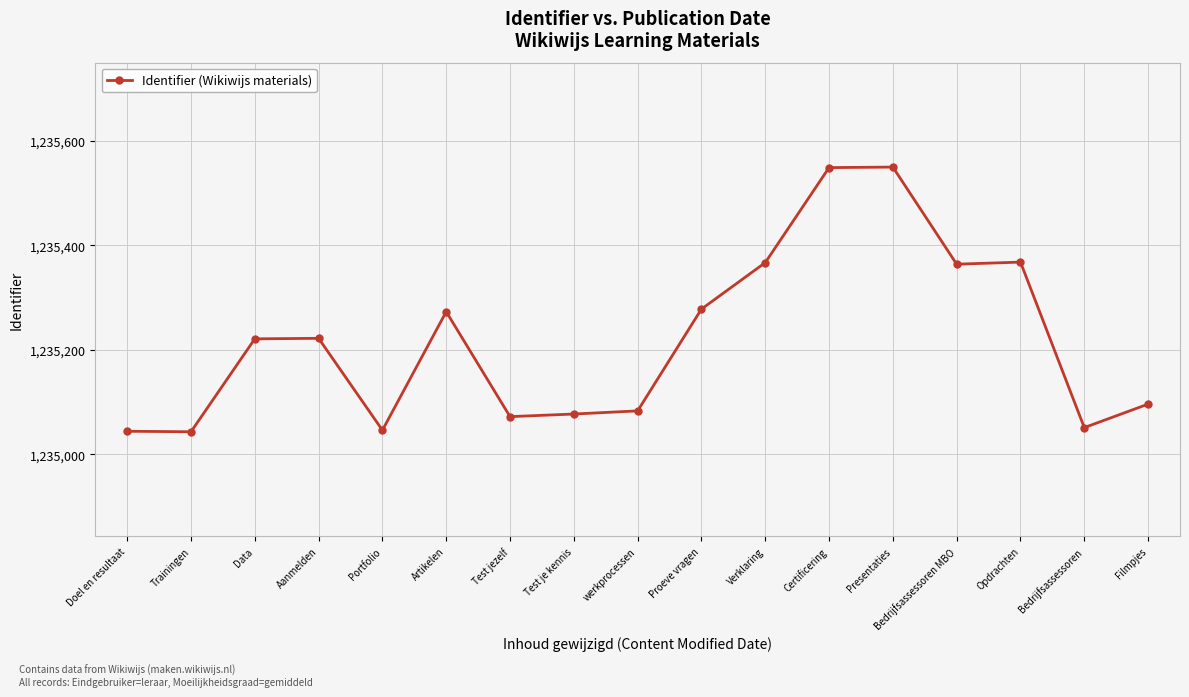

Is this an area chart (filled region under the line)?

No